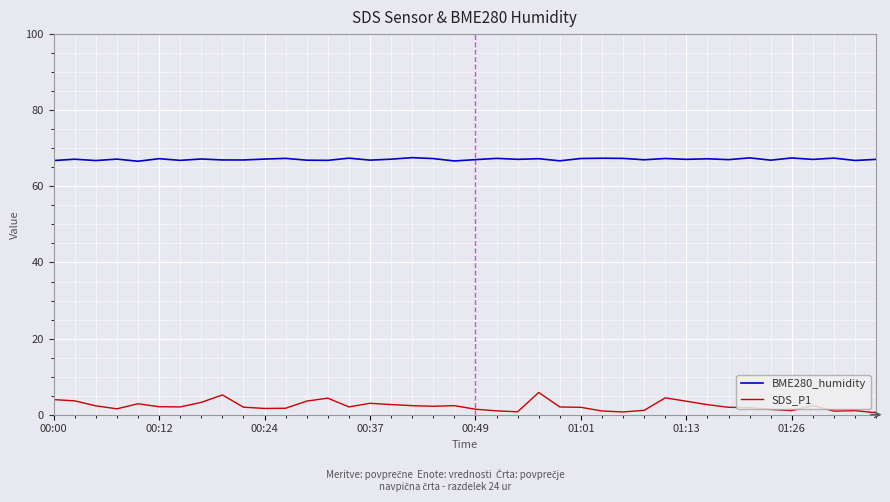

True or false: BME280_humidity and SDS_P1 intersect in this chart.

False